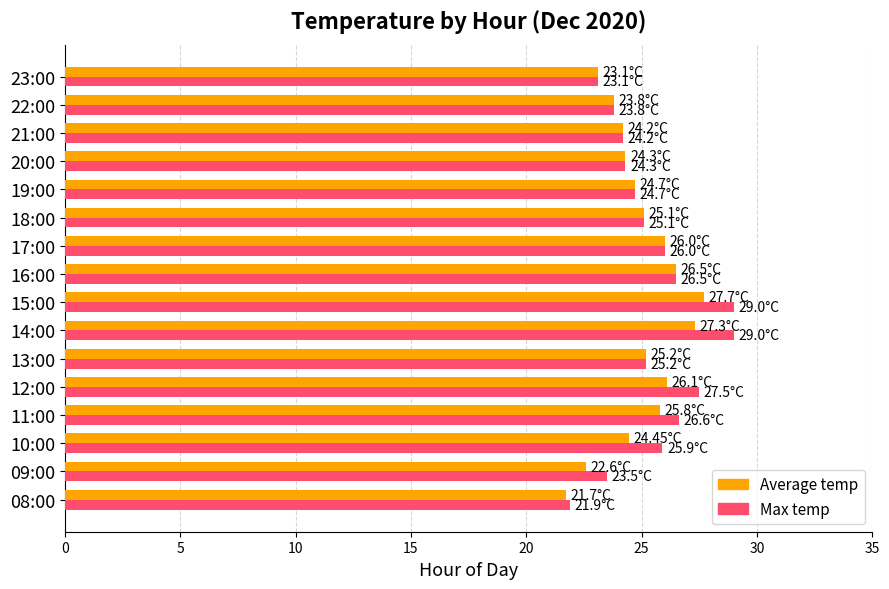

Which series has the largest range (max minus min)?

Max temp